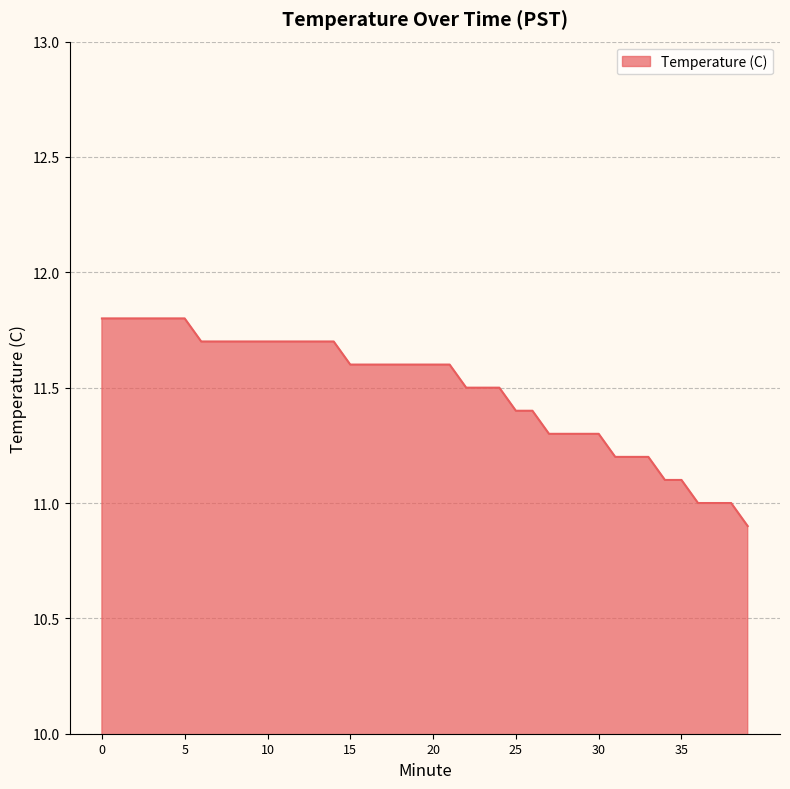

What is the maximum value shown in the chart?

11.8